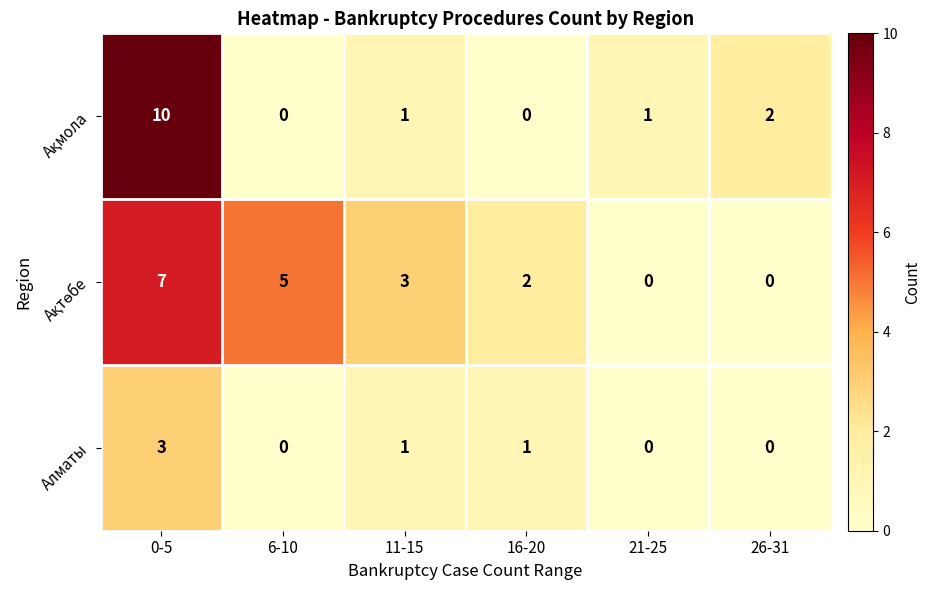

What is the total value across all series at 21-25?

1